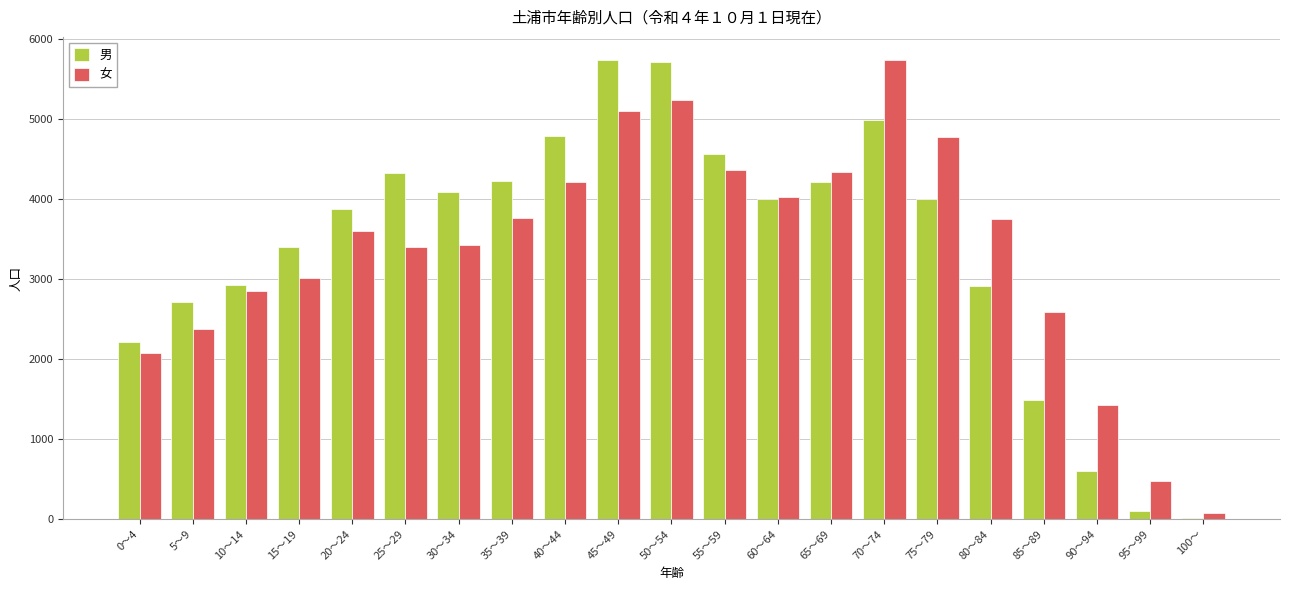

Which series changed the most between 25～29 and 75～79?

女